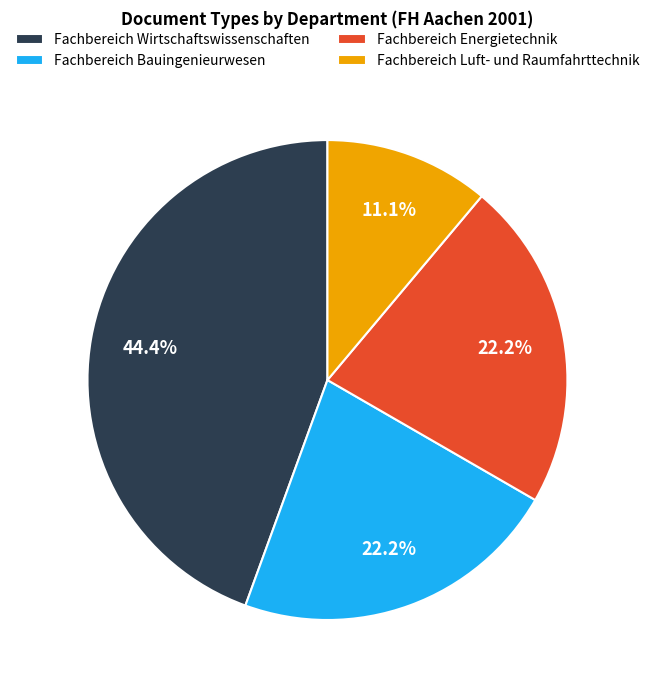

Which category has the biggest portion of the pie?

Fachbereich Wirtschaftswissenschaften